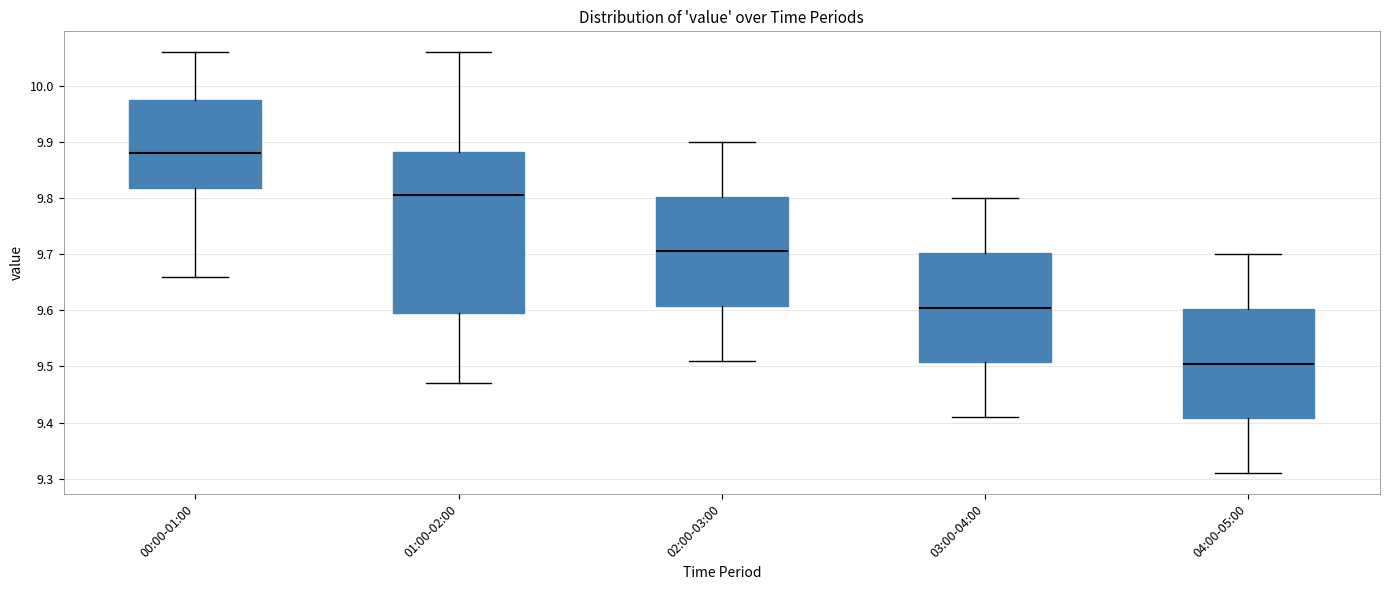

Which box's median line is the highest?

00:00-01:00